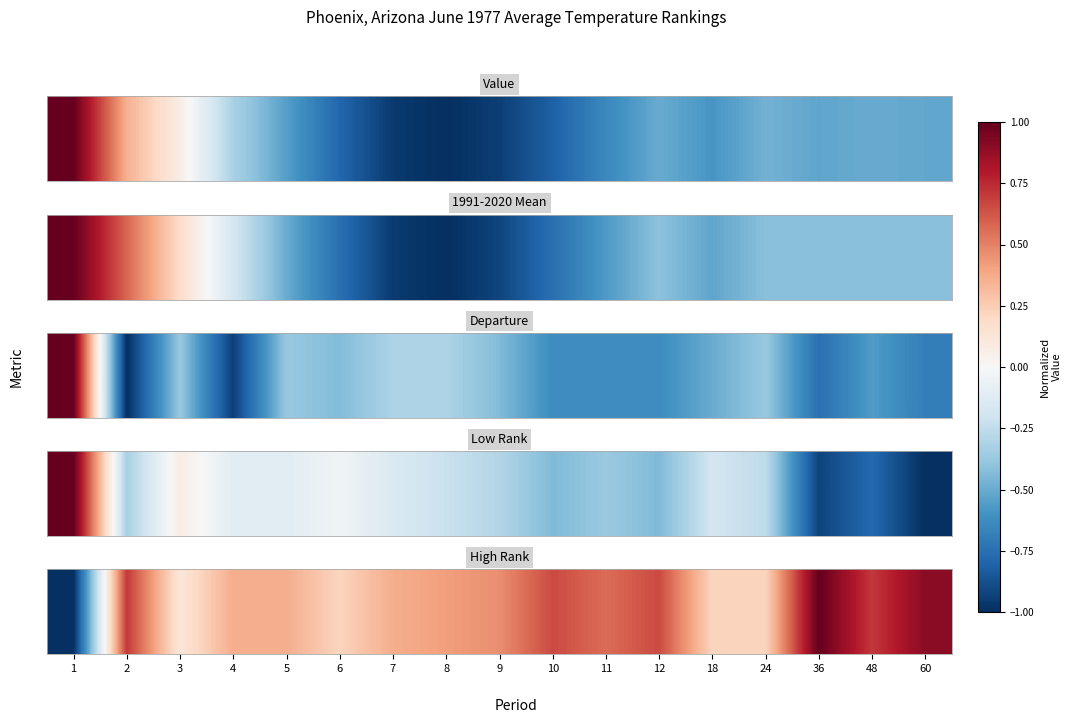

What is the sum of the values at 18 and 1?

-0.8